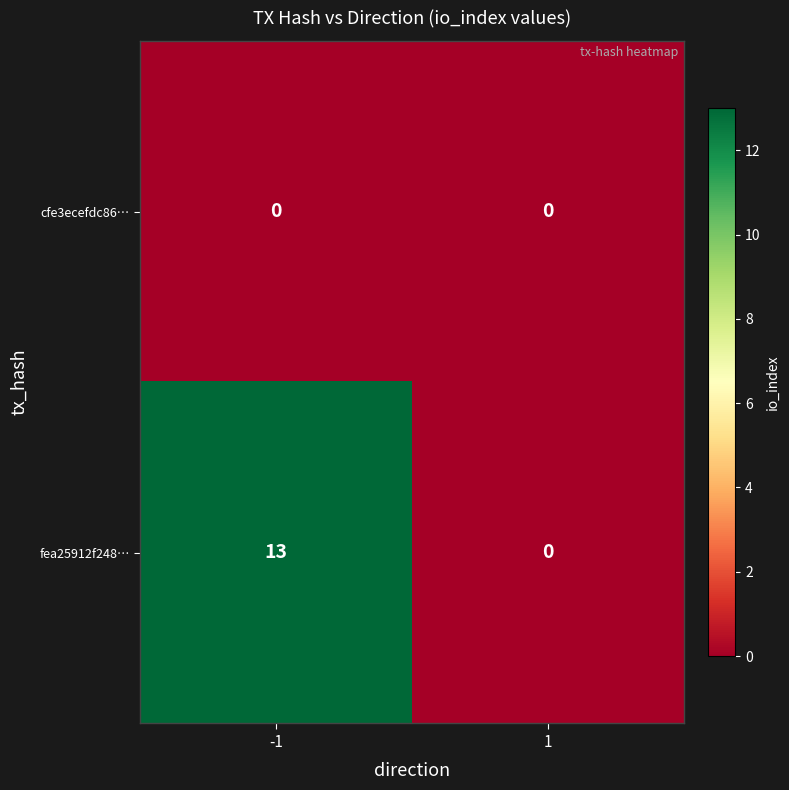

Which series has the largest range (max minus min)?

fea25912f248…